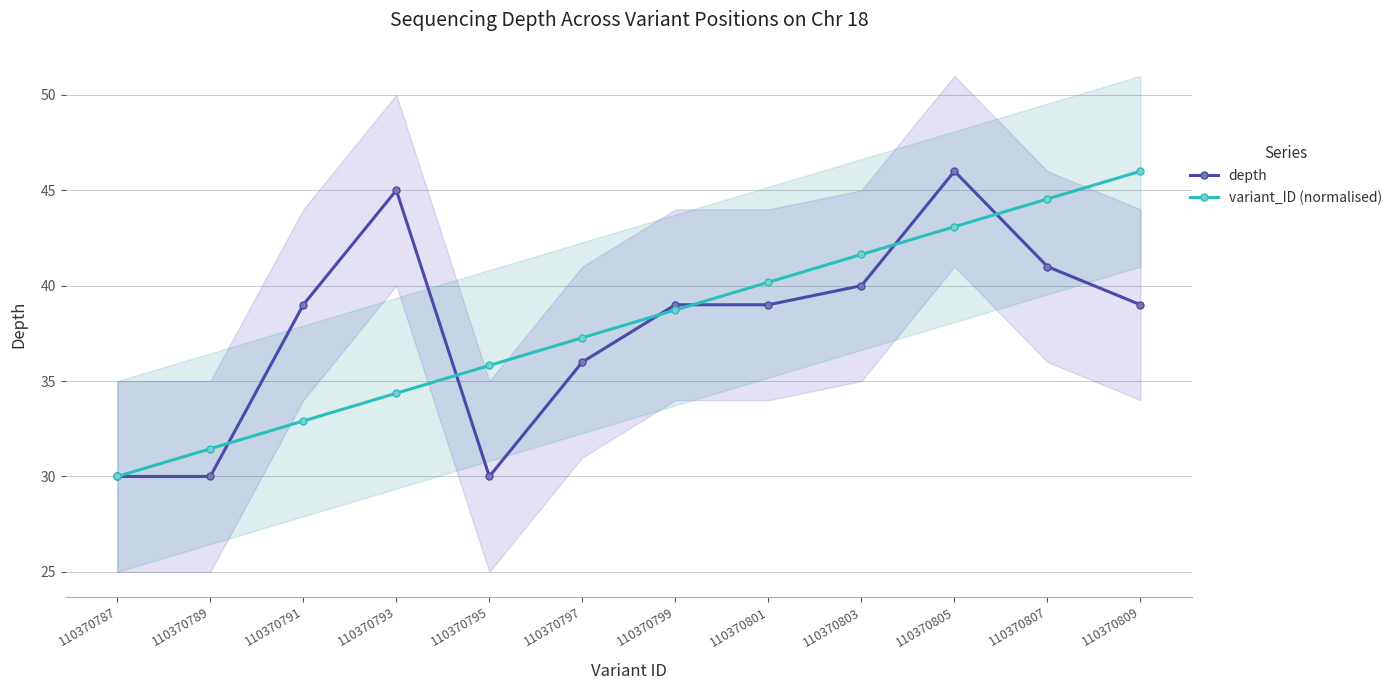

Reading left to right, list all the values displayed in this chart.

depth: 30.0	30.0	39.0	45.0	30.0	36.0	39.0	39.0	40.0	46.0	41.0	39.0
variant_ID (normalised): 30.0	31.5	32.9	34.4	35.8	37.3	38.7	40.2	41.6	43.1	44.5	46.0